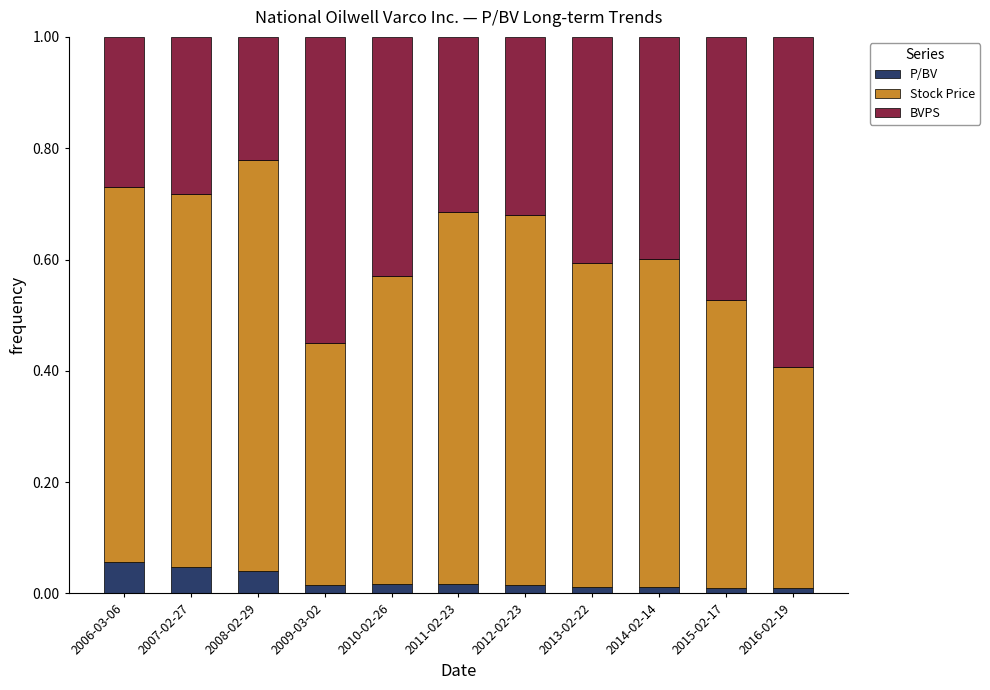

Does the chart contain any negative values?

No